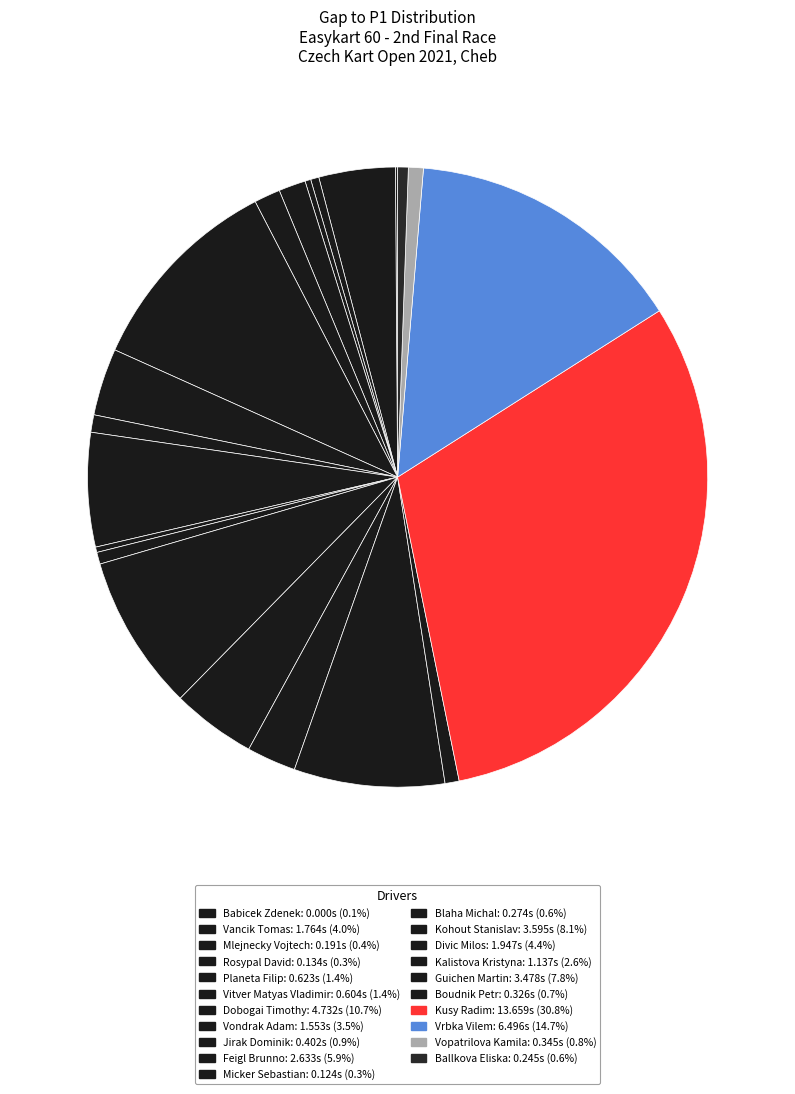

Rank the categories by value from highest to lowest.

Kusy Radim, Vrbka Vilem, Dobogai Timothy, Kohout Stanislav, Guichen Martin, Feigl Brunno, Divic Milos, Vancik Tomas, Vondrak Adam, Kalistova Kristyna, Planeta Filip, Vitver Matyas Vladimir, Jirak Dominik, Vopatrilova Kamila, Boudnik Petr, Blaha Michal, Ballkova Eliska, Mlejnecky Vojtech, Rosypal David, Micker Sebastian, Babicek Zdenek